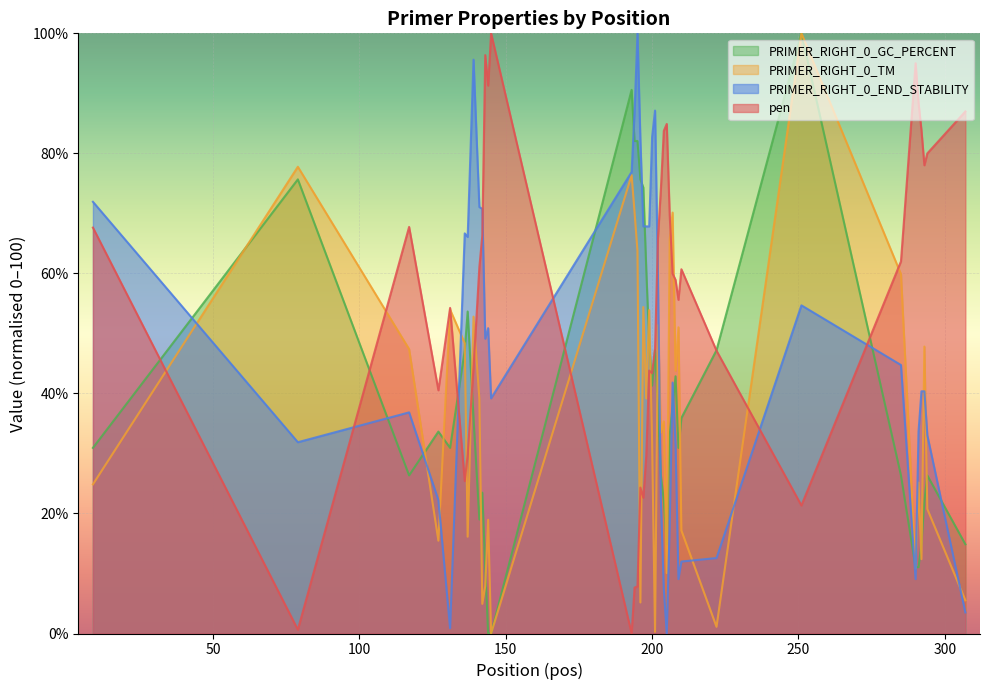

How many data points in pen are above 60?

20